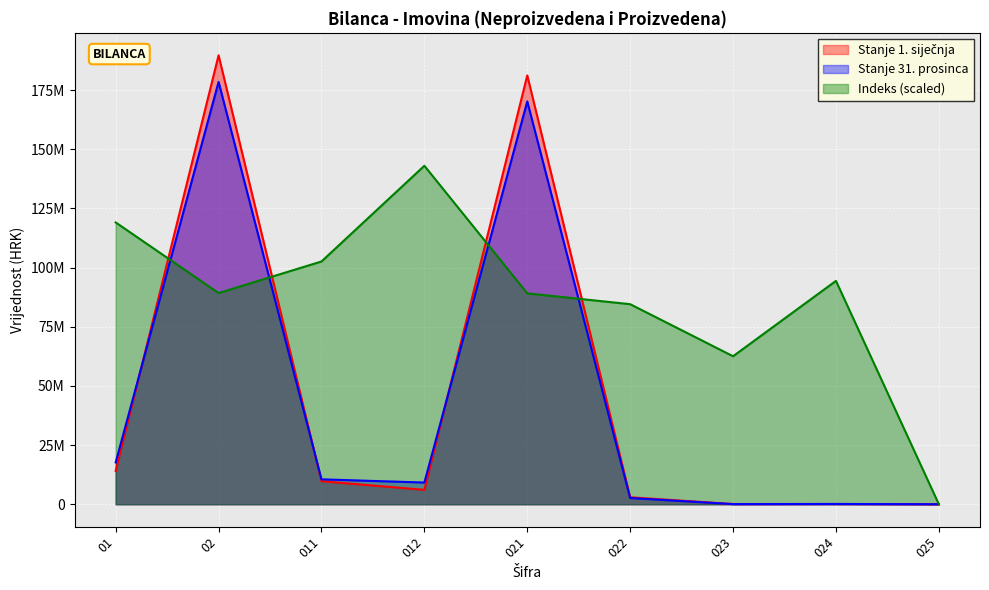

What is the difference between the highest and lowest values at 023?

62500660.6